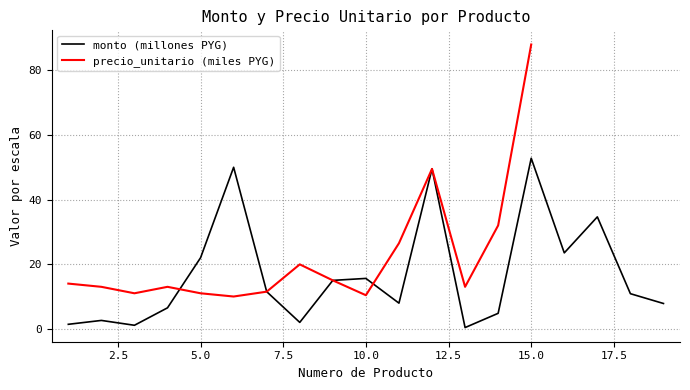

List the labels in order of value, smallest first.

13, 3, 1, 8, 2, 14, 4, 19, 11, 18, 7, 9, 10, 5, 16, 17, 12, 6, 15